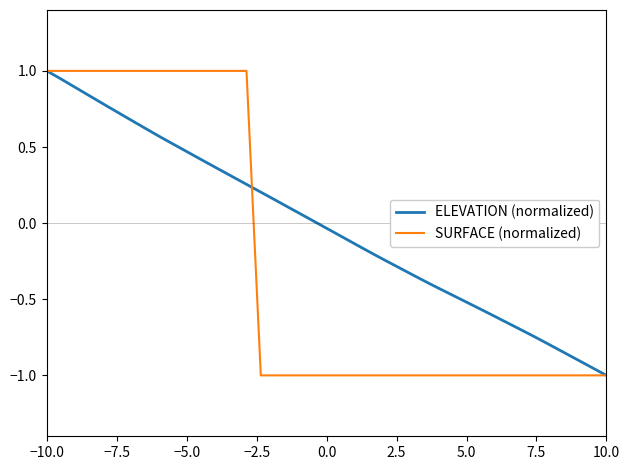

Which series has the largest total across all categories?

ELEVATION (normalized)